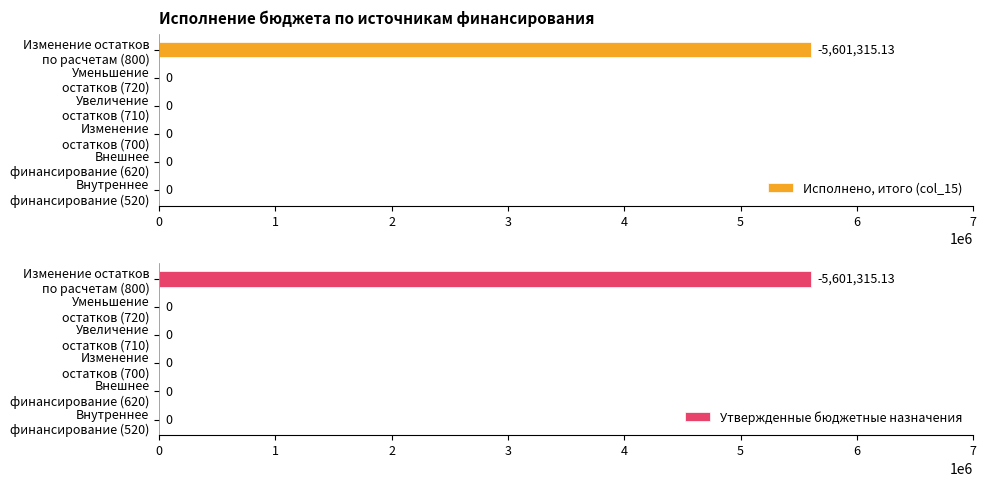

What is the value of the Исполнено, итого (col_15) bar at the 6th from the left?

5601315.1